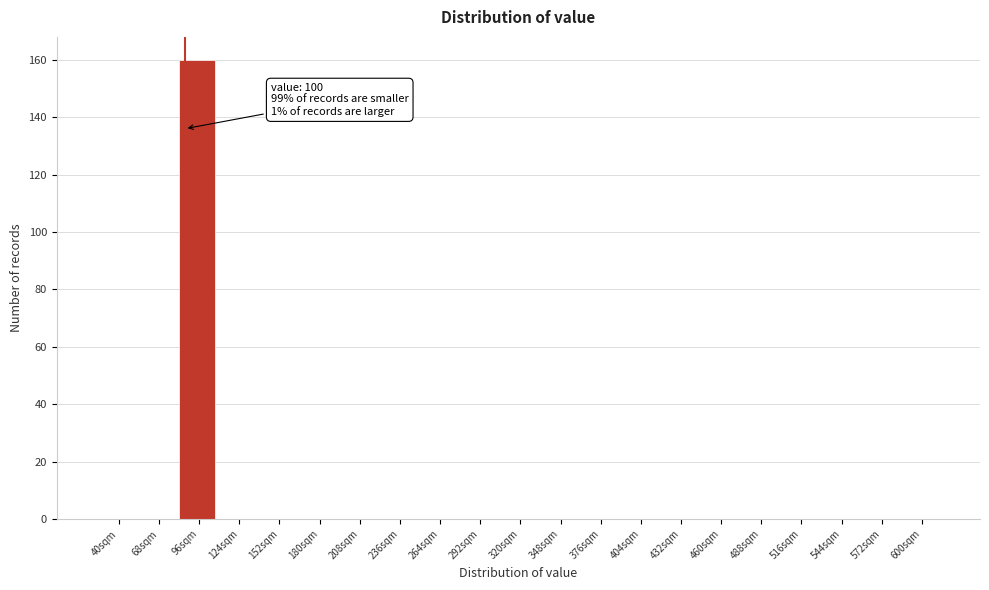

Reading left to right, transcribe all the data shown in this chart.

40sqm=0	68sqm=0	96sqm=160	124sqm=0	152sqm=0	180sqm=0	208sqm=0	236sqm=0	264sqm=0	292sqm=0	320sqm=0	348sqm=0	376sqm=0	404sqm=0	432sqm=0	460sqm=0	488sqm=0	516sqm=0	544sqm=0	572sqm=0	600sqm=0